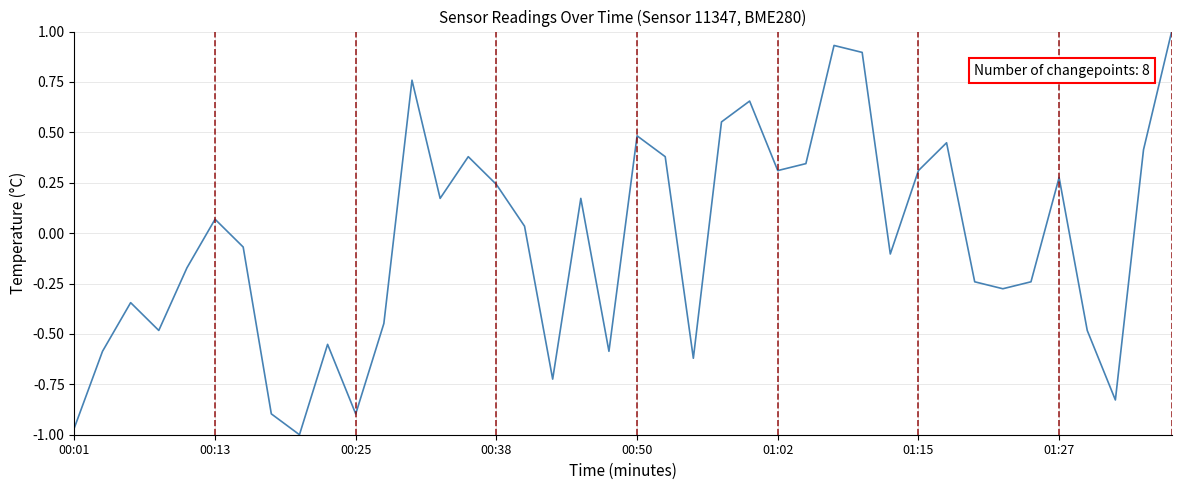

What is the maximum value shown in the chart?

1.0